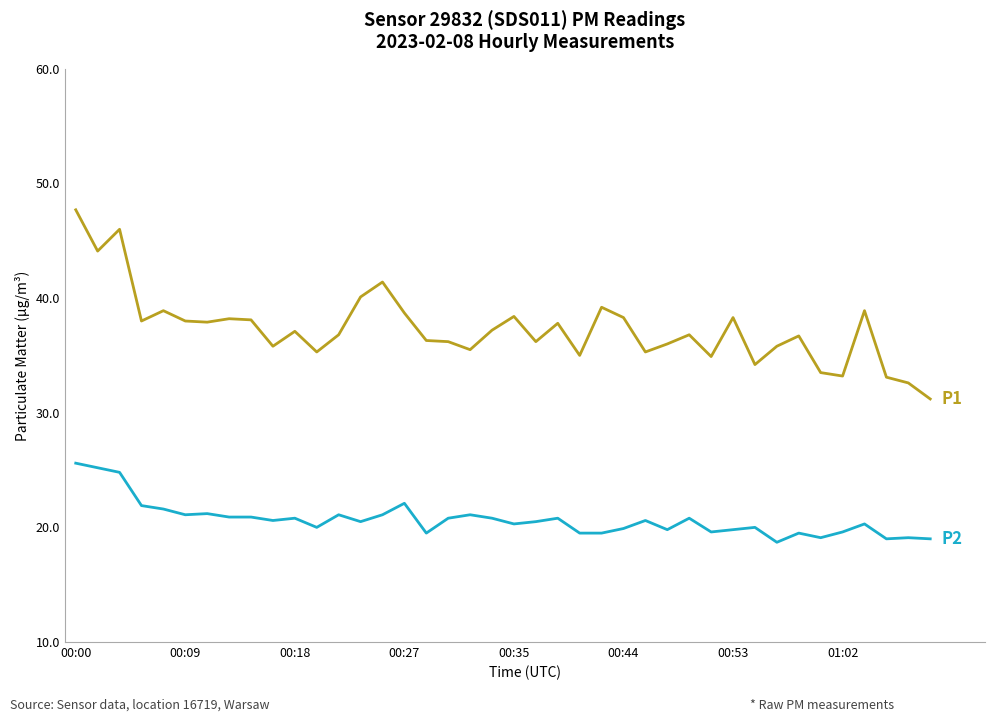

Count the number of categories in the chart.

40